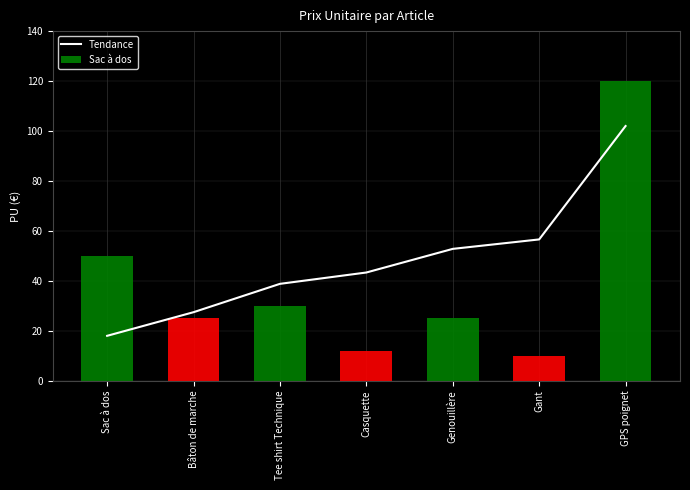

Approximately how many times larger is the value at Bâton de marche compared to Sac à dos?

1.5